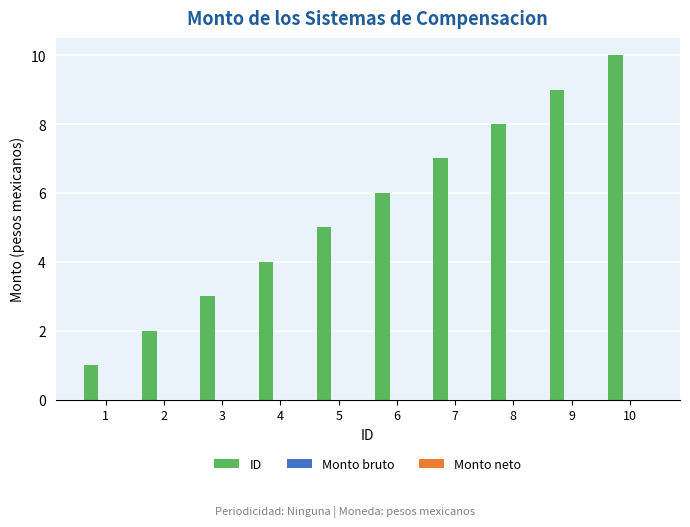

Rank the categories by value from highest to lowest.

10, 9, 8, 7, 6, 5, 4, 3, 2, 1